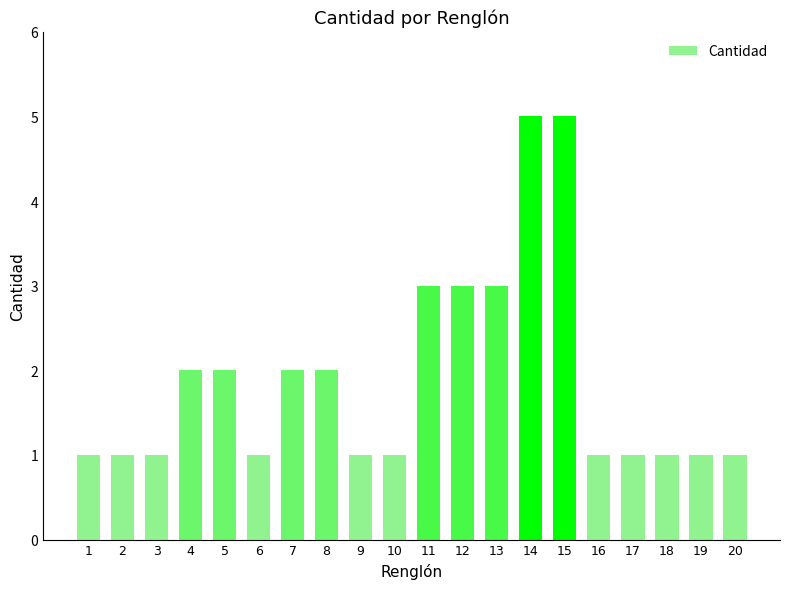

What is the value of the 14th bar from the left?

5